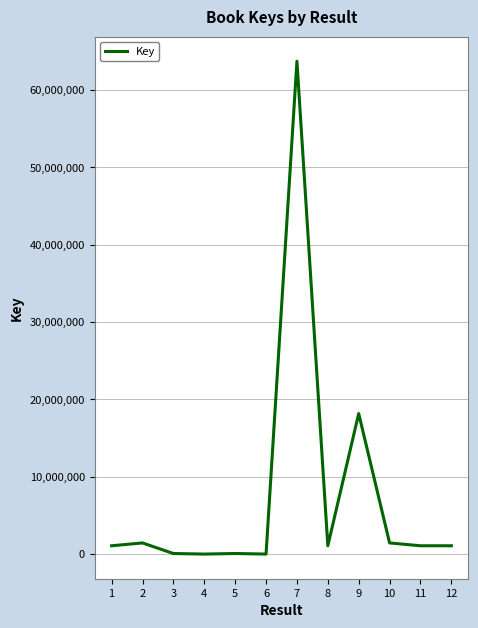

The value at 10 is 1447684. True or false?

True